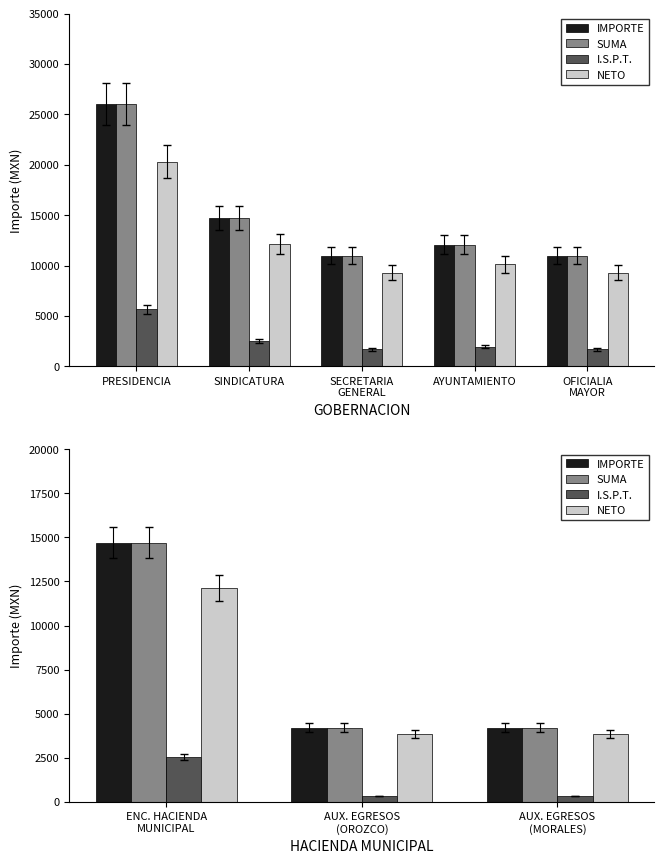

Is the value of NETO at AUX. EGRESOS (OROZCO) greater than the value of SUMA at AUX. EGRESOS (OROZCO)?

No